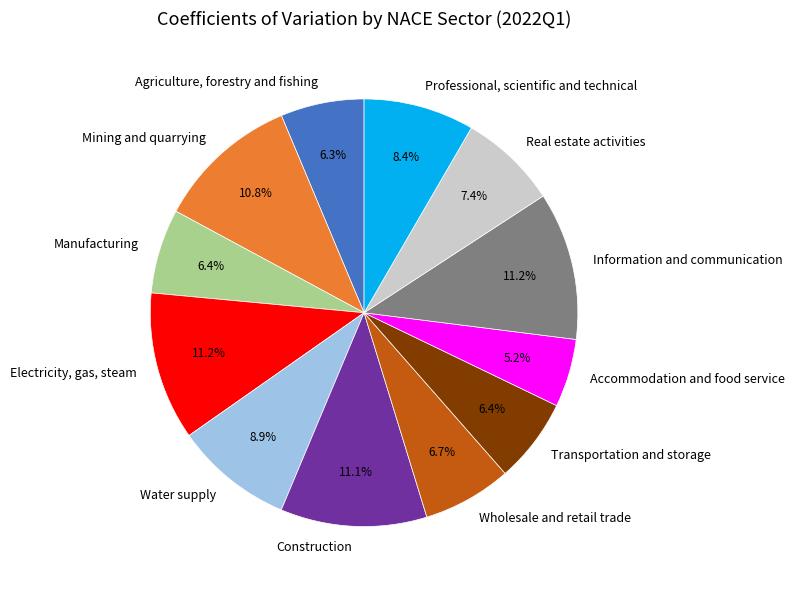

To the nearest percent, what is the combined percentage of Transportation and storage and Agriculture, forestry and fishing?

13%